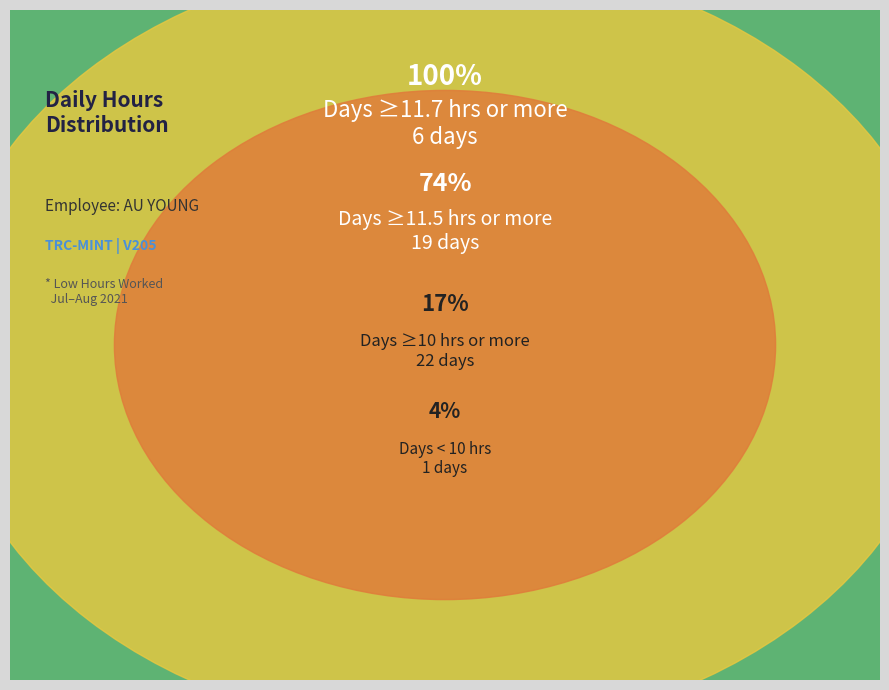

Is Fri 6 the majority of the pie?

No